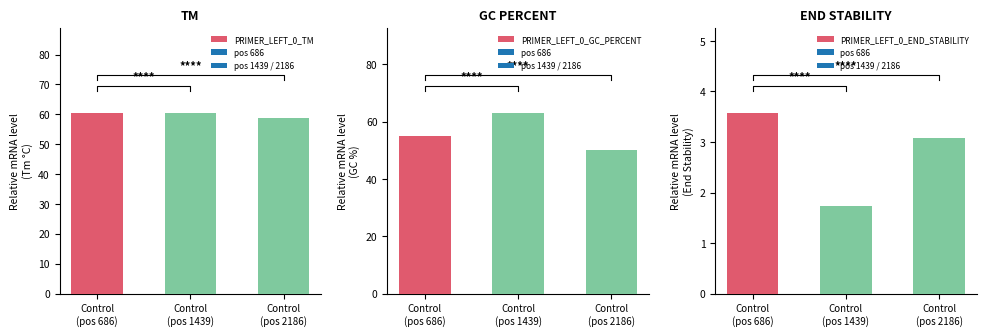

What is the spread (max minus min) of values at Control
(pos 2186)?

55.7